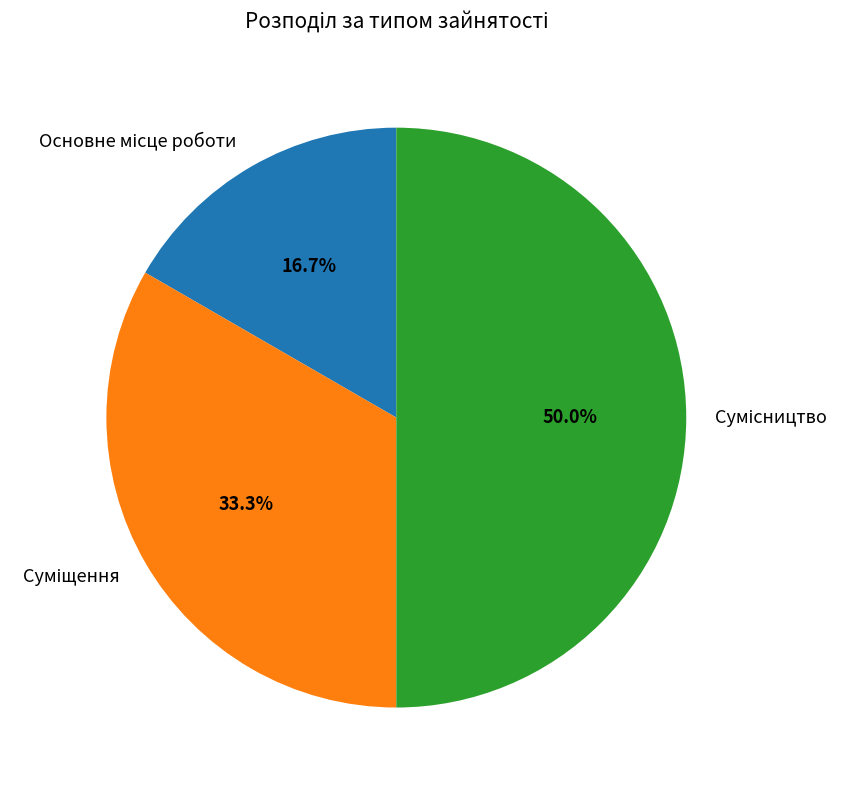

To the nearest percent, what percentage of the pie is Основне місце роботи?

17%